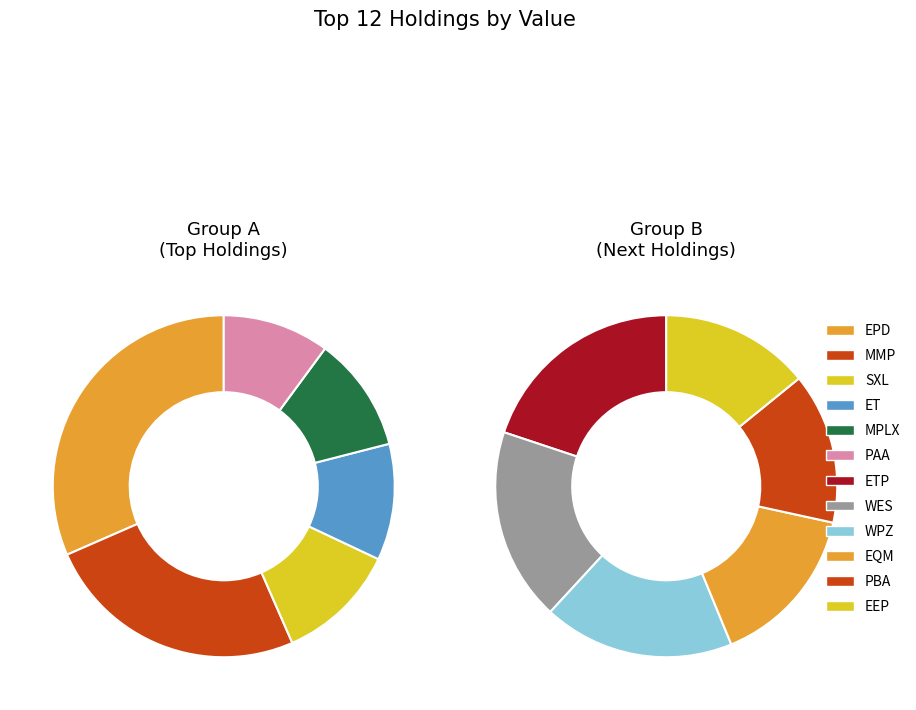

Combined, what portion of the pie is MPLX LP and ENTERPRISE PRODS PARTNERS L?

28.7%